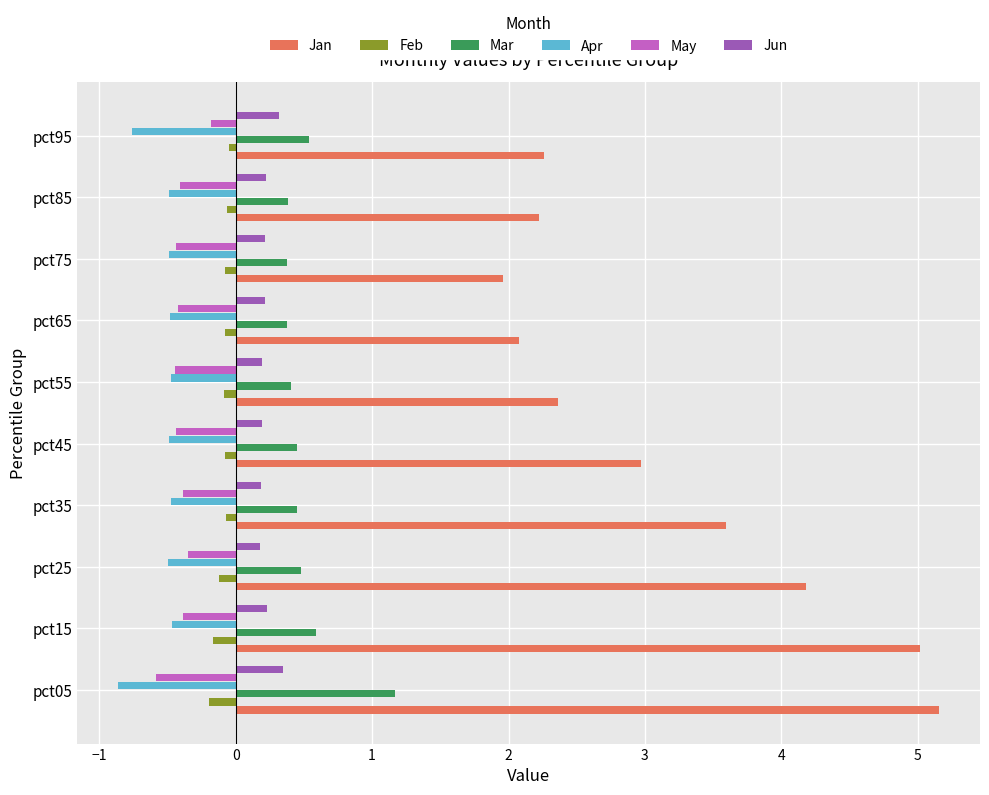

How many Mar values are between 0 and 1?

9